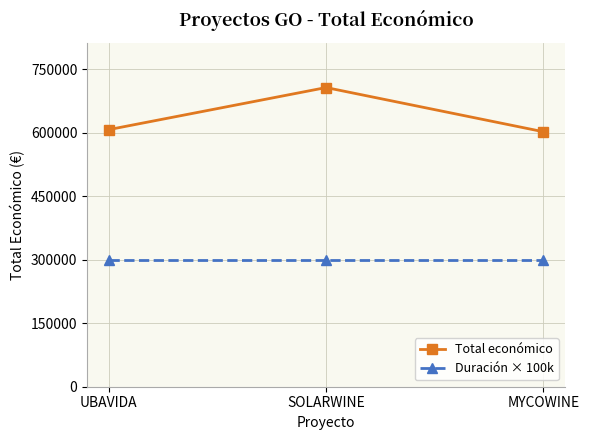

The Total económico series shows 607342.0 at UBAVIDA. True or false?

True